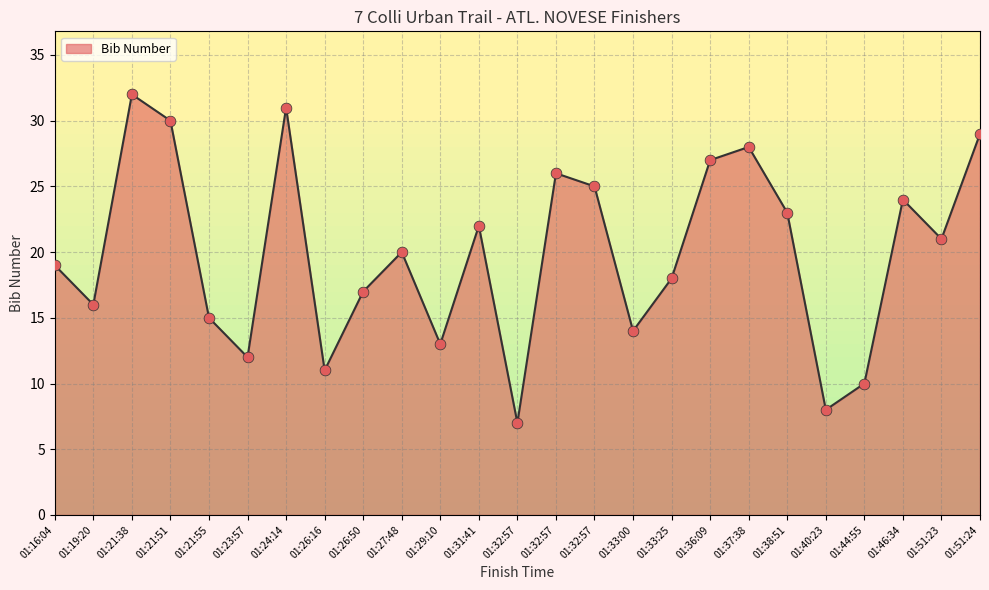

Is this an area chart (filled region under the line)?

Yes